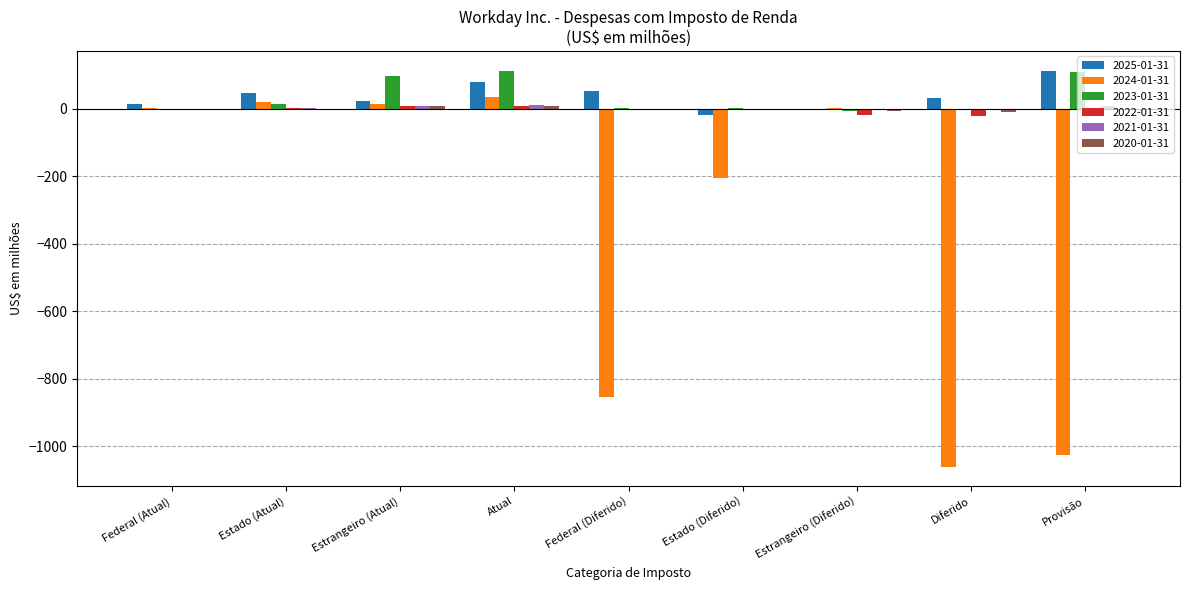

The value of 2023-01-31 at Provisão is 165. True or false?

False